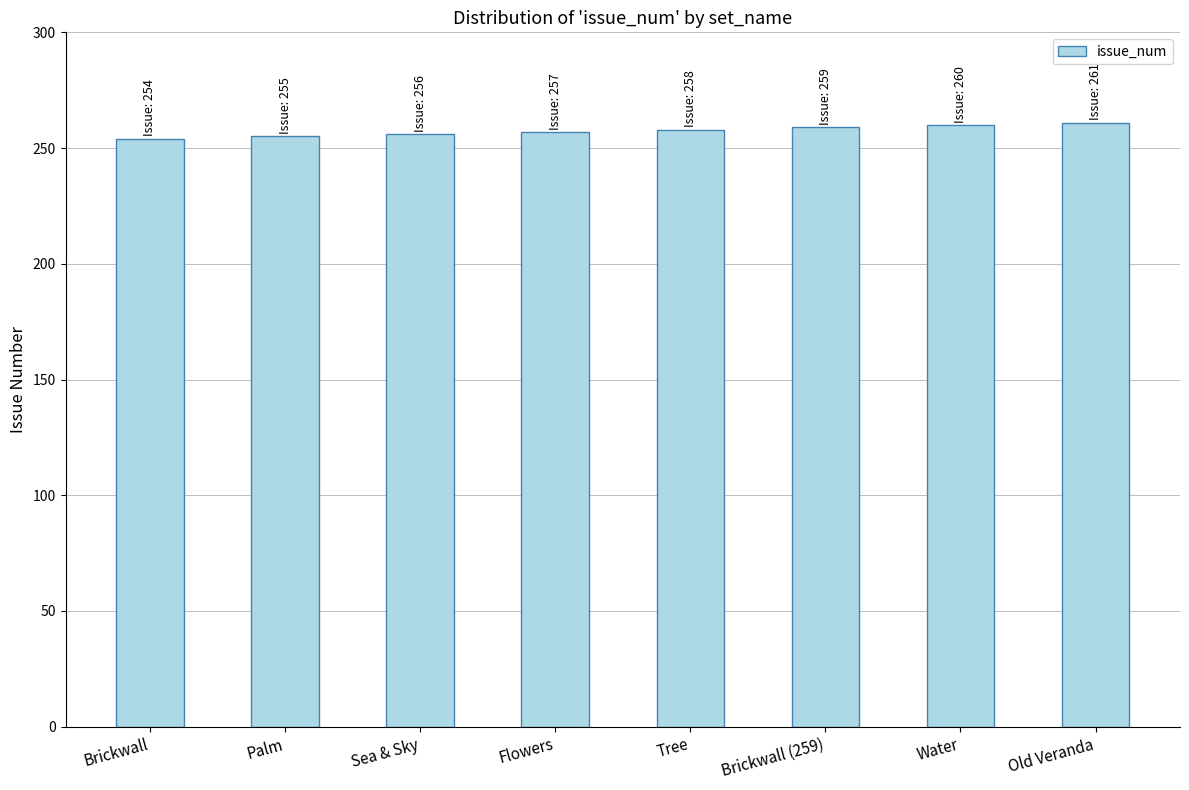

What is the label of the 7th bar from the left?

Water